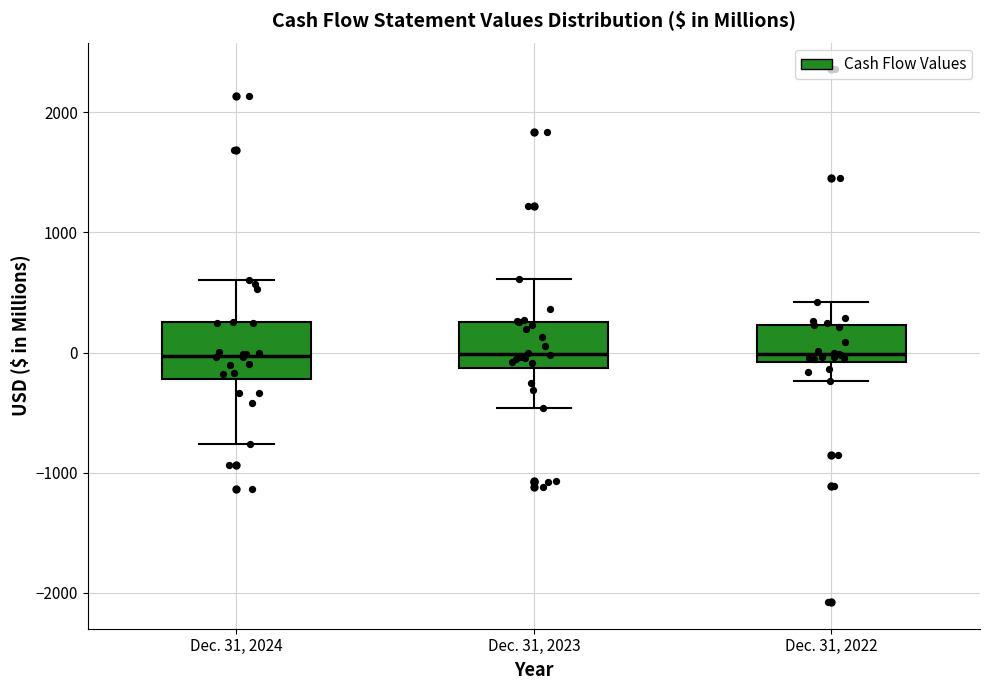

Reading left to right, read every box against the y-axis: the position of its median line, the range the box covers, and the ends of its whiskers. The values are not printed on the chart, so give them approximately, as read against the axis.

Dec. 31, 2024: median 0, box -200 to 300, whiskers -800 to 600
Dec. 31, 2023: median 0, box -100 to 300, whiskers -500 to 600
Dec. 31, 2022: median 0, box -100 to 200, whiskers -200 to 400